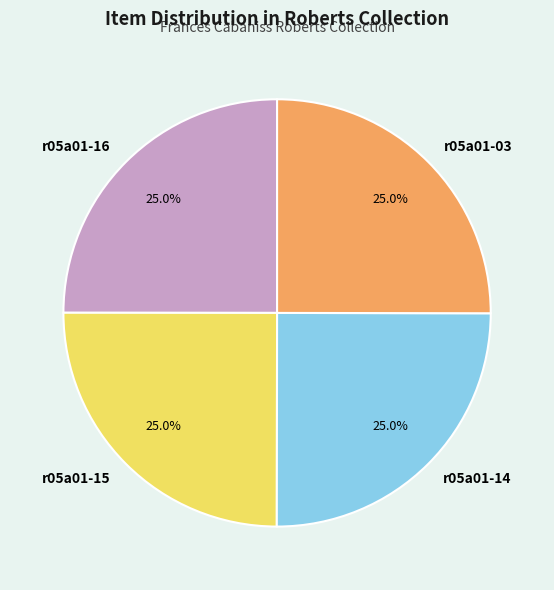

To the nearest percent, what portion does r05a01-16 represent?

25%